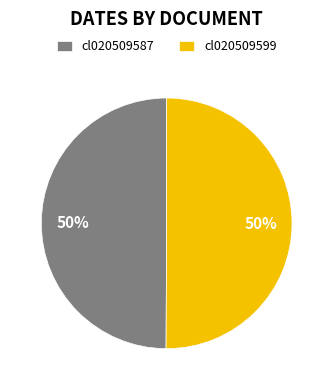

To the nearest percent, what percentage of the pie is cl020509599?

50%